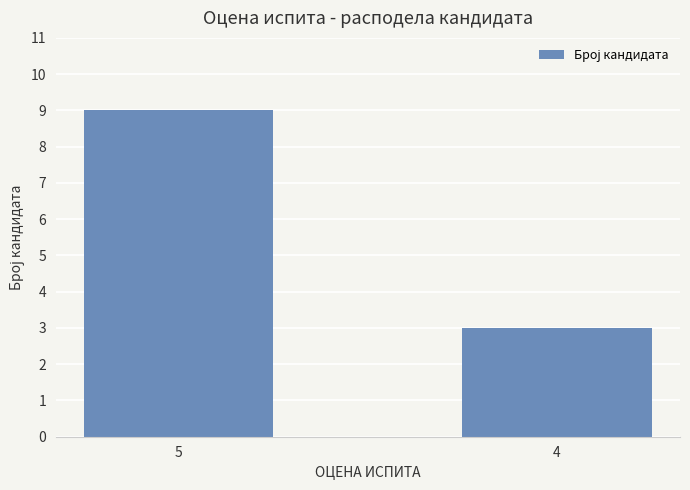

What is the ratio of the value at 4 to the value at 5?

0.3